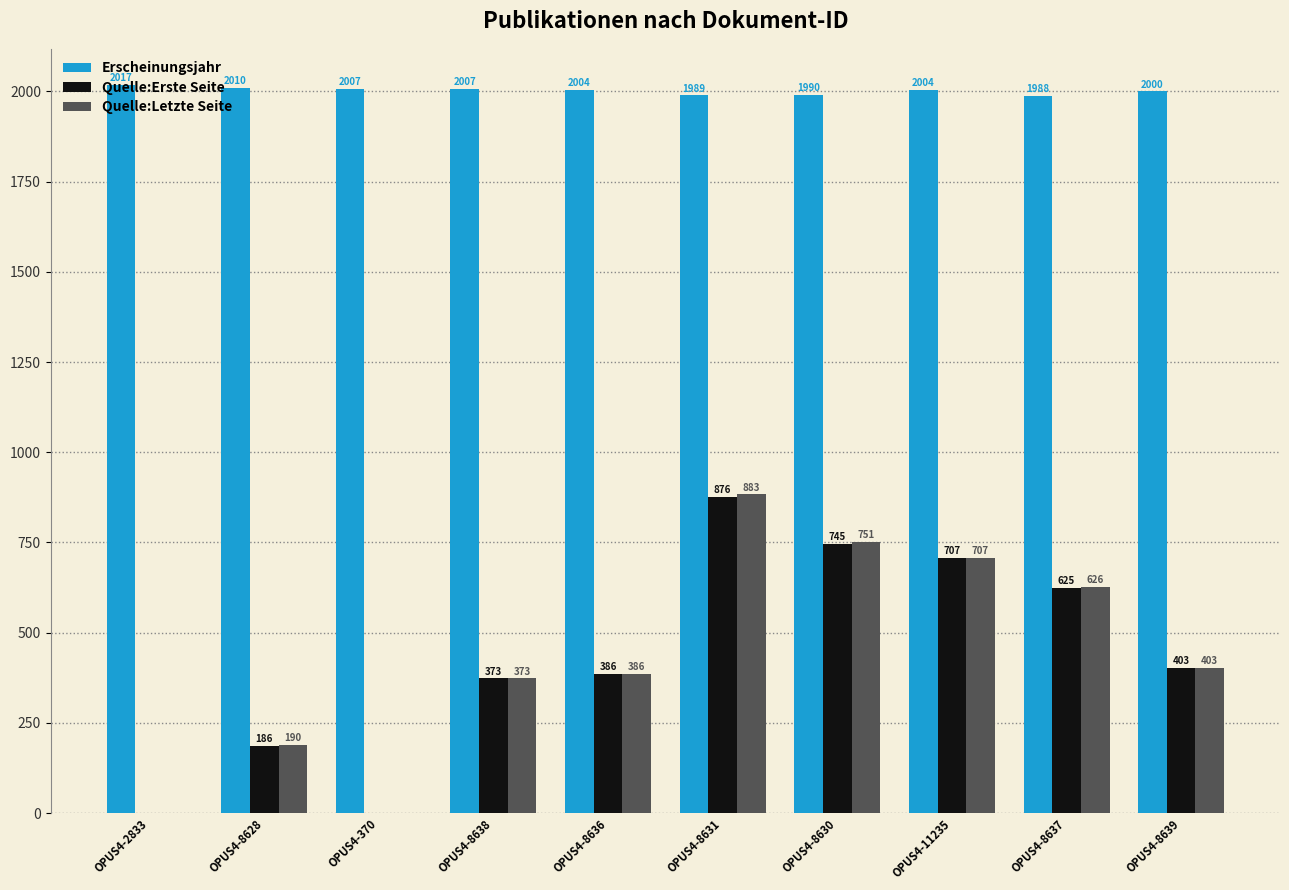

The value of Quelle:Erste Seite at OPUS4-8638 is 649. True or false?

False